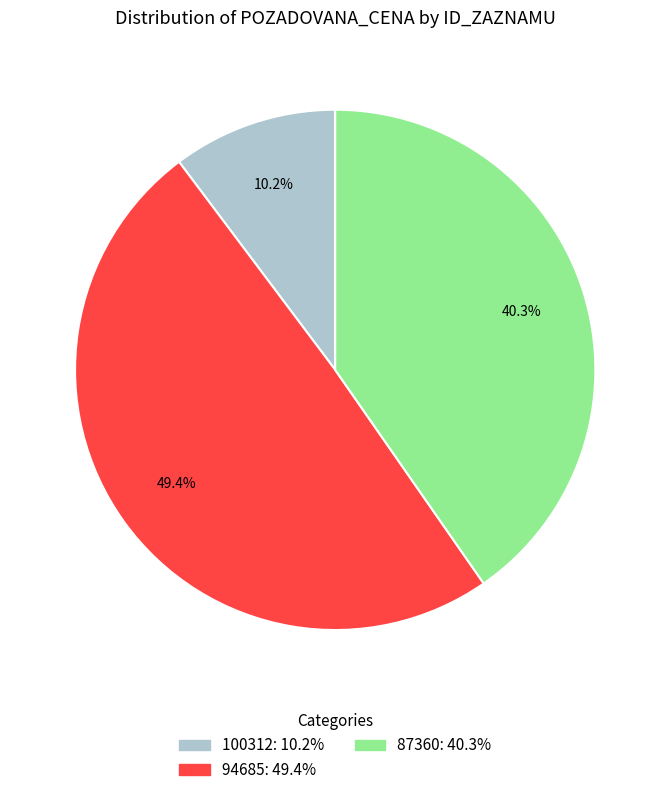

How many segments does this pie chart have?

3